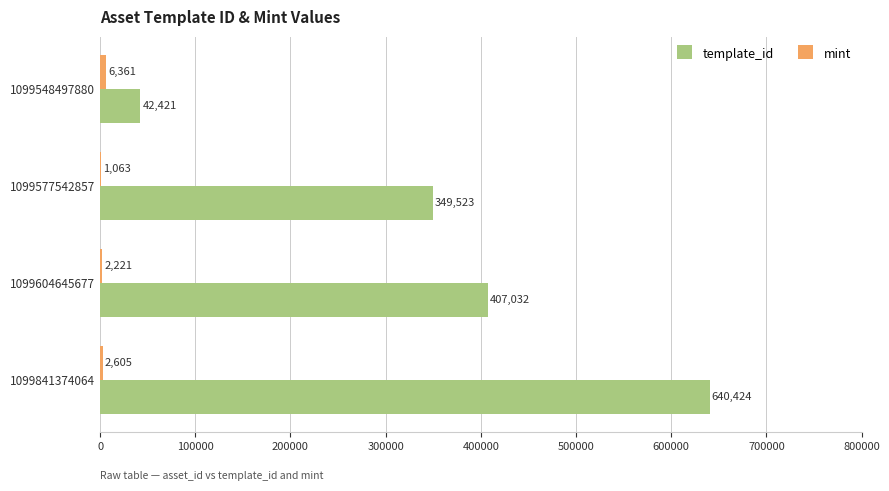

Is it true that template_id equals 159431 at 1099577542857?

False